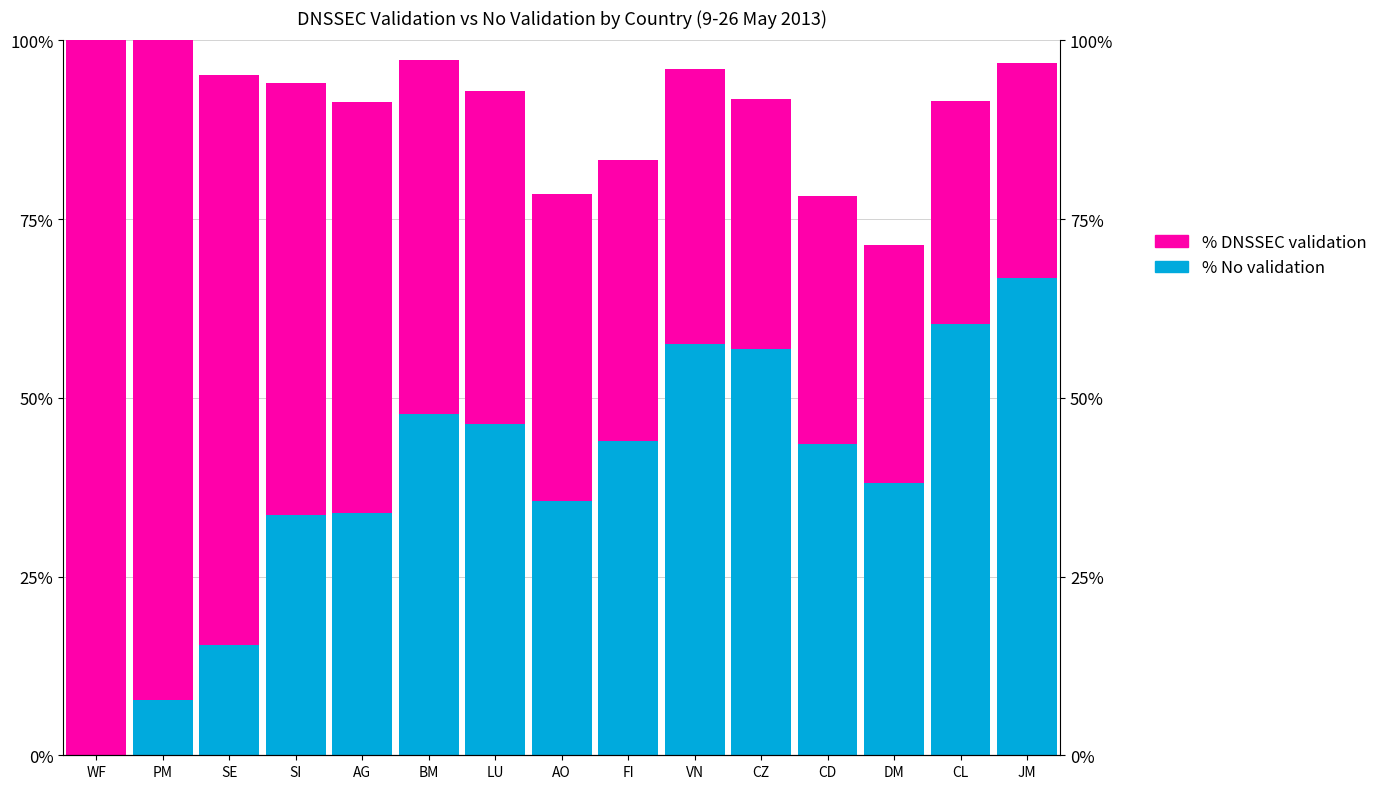

True or false: % DNSSEC validation has a value of 52.0 at PM.

False